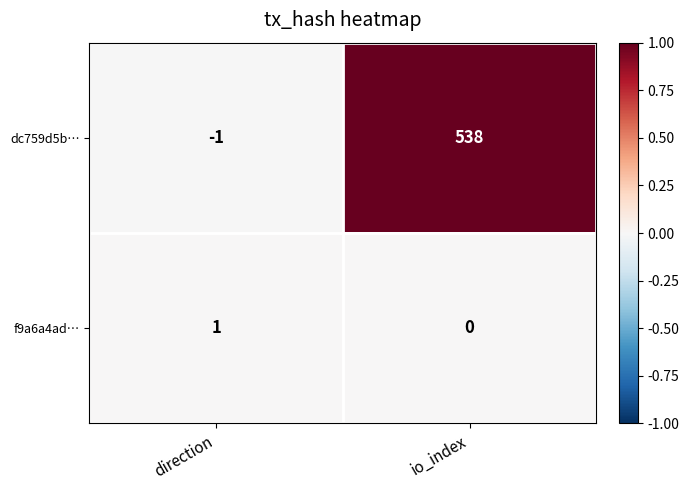

Which series has the largest range (max minus min)?

dc759d5b…